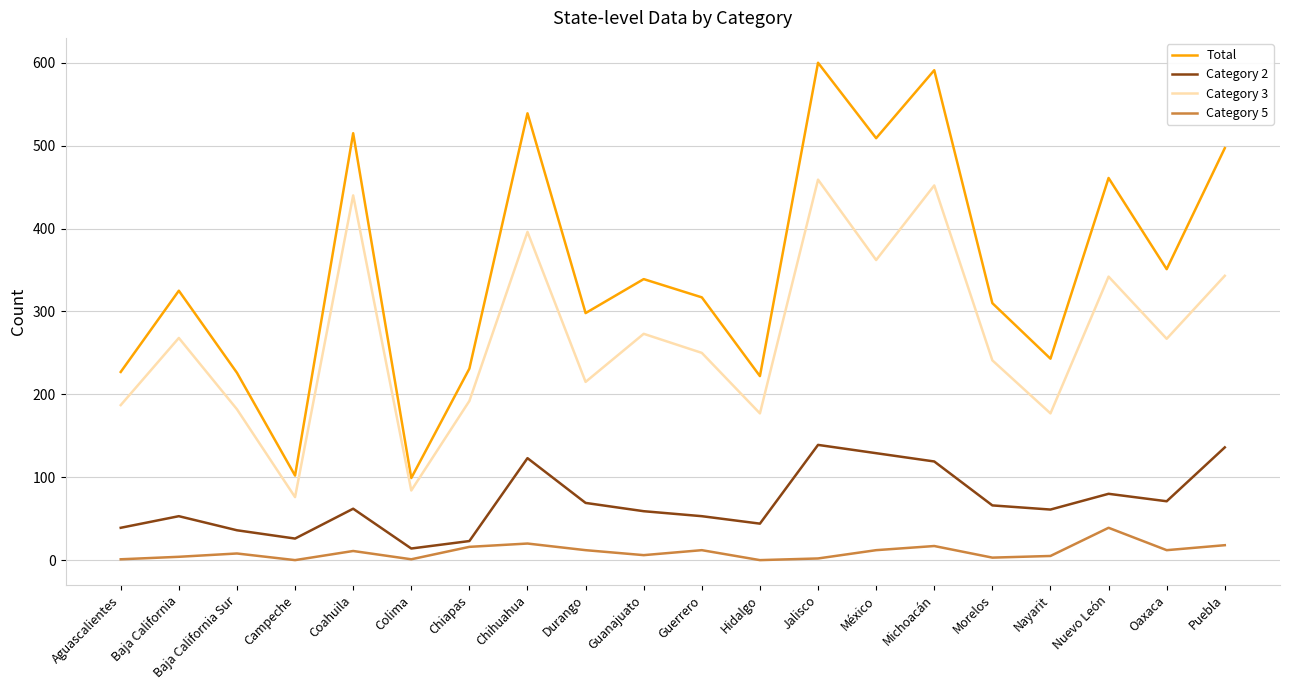

What is the sum of the Category 5 values at Nayarit and Guanajuato?

11